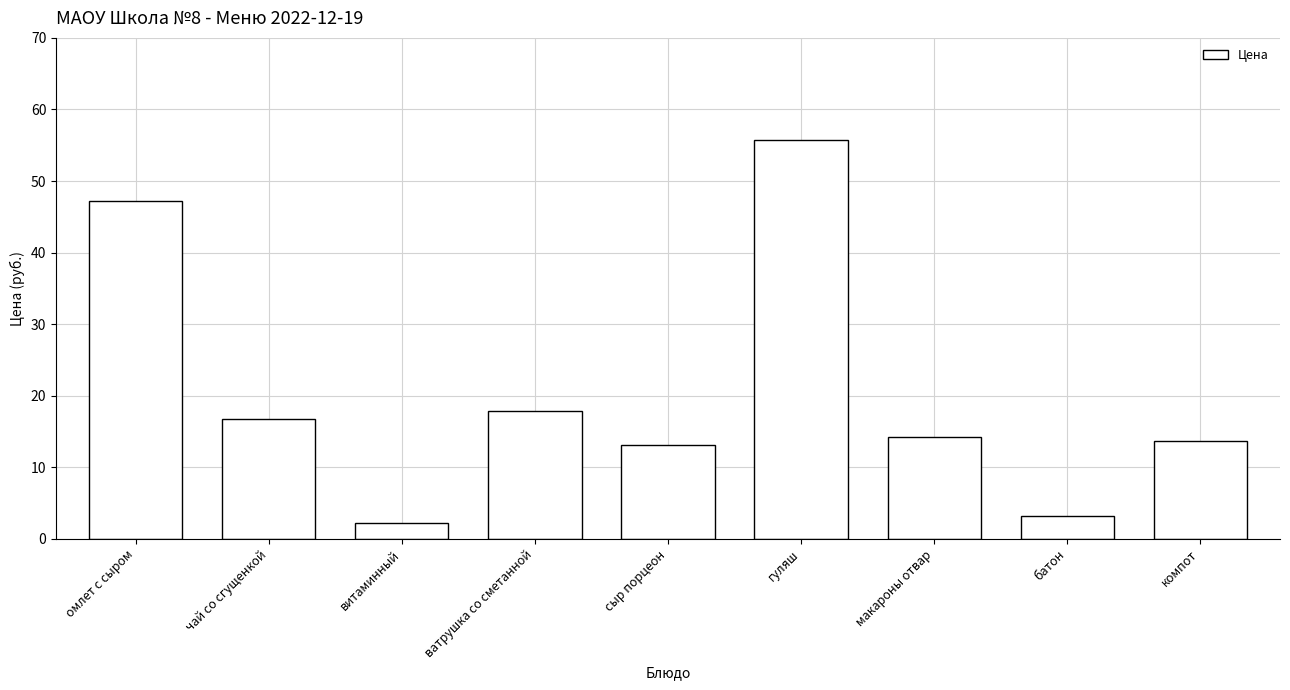

Reading left to right, what are all the values shown in this chart?

омлет с сыром=47.2	чай со сгущенкой=16.7	витаминный=2.2	ватрушка со сметанной=17.8	сыр порцеон=13.1	гуляш=55.8	макароны отвар=14.2	батон=3.2	компот=13.7